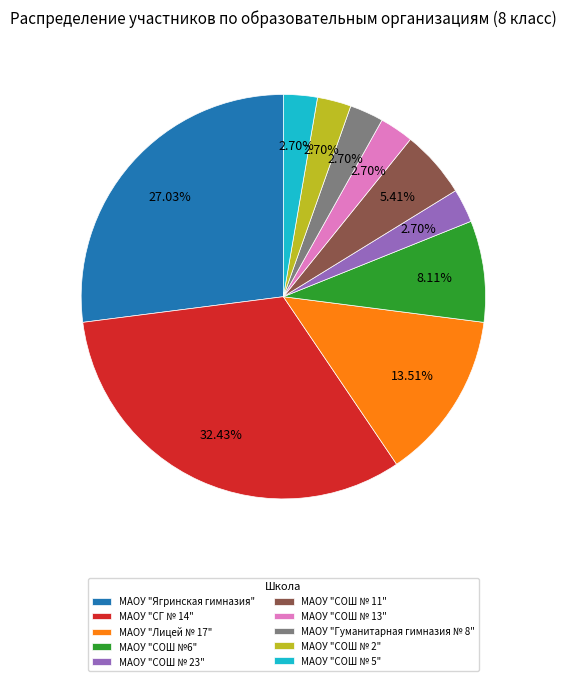

To the nearest percent, what is the difference between the largest and smallest slice percentages?

30%